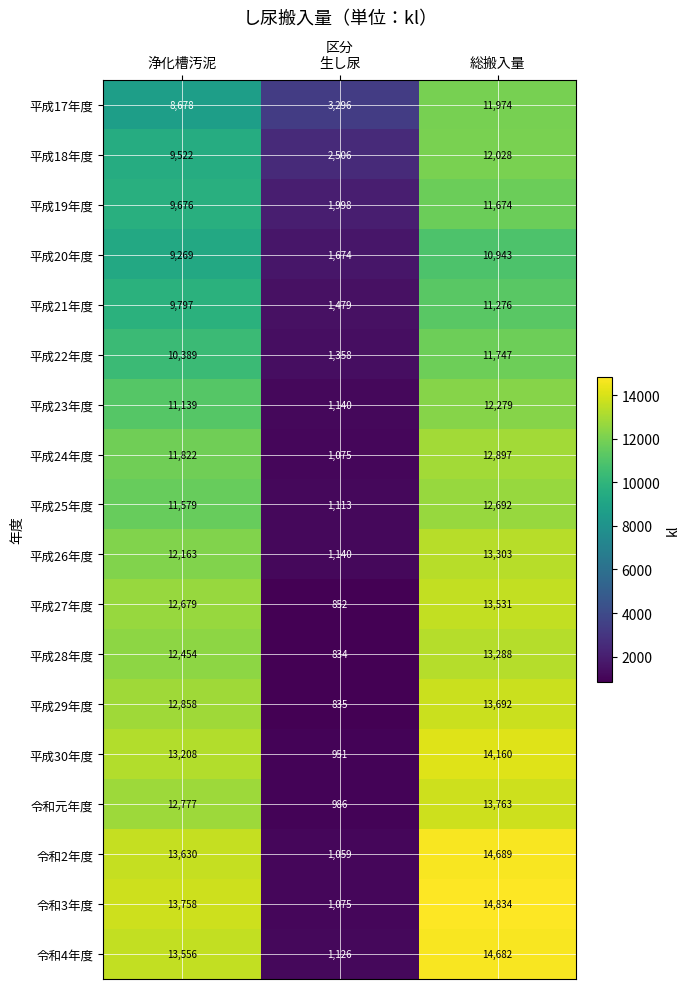

At which label is 平成29年度 closest to 7263?

浄化槽汚泥